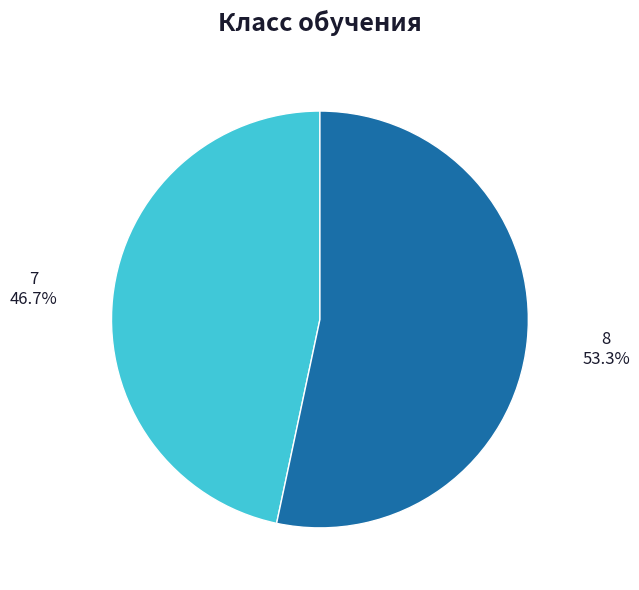

Which category has the biggest portion of the pie?

8